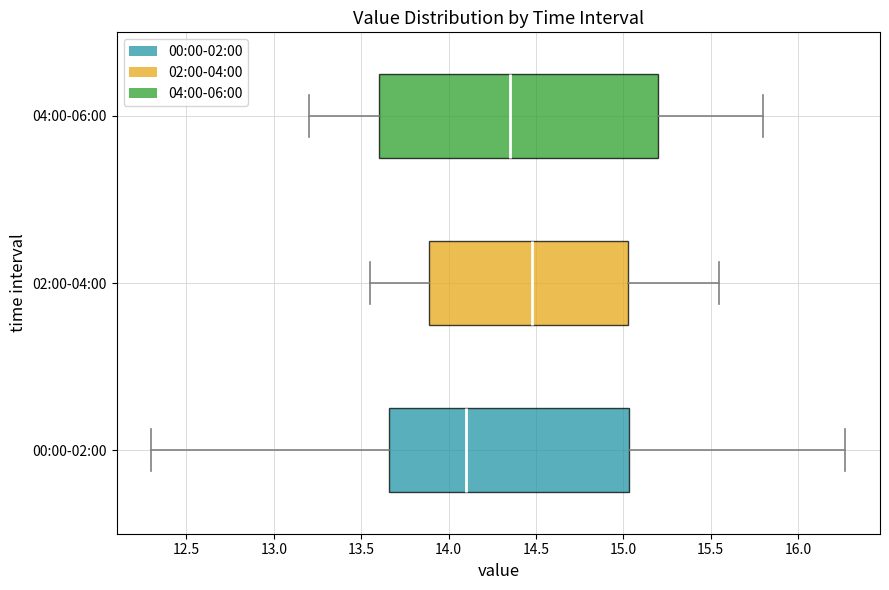

Where does the right whisker of the box for 04:00-06:00 end on the x-axis? The values are not printed on the chart, so give them approximately, as read against the axis.

15.80